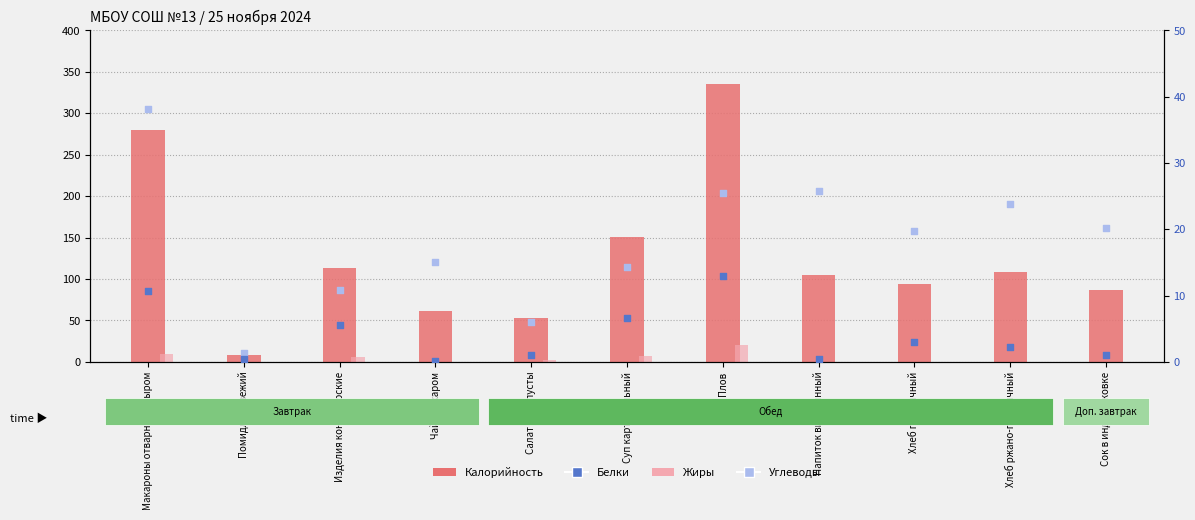

Is the value of Белки at Хлеб ржано-пшеничный greater than the value of Углеводы at Чай с сахаром?

No